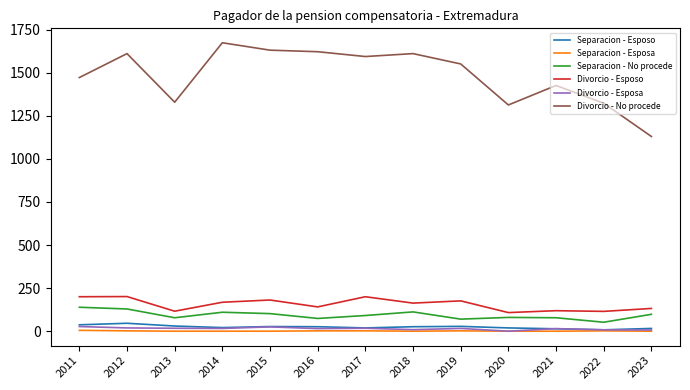

Where does the Separacion - No procede series first go above 91?

2011